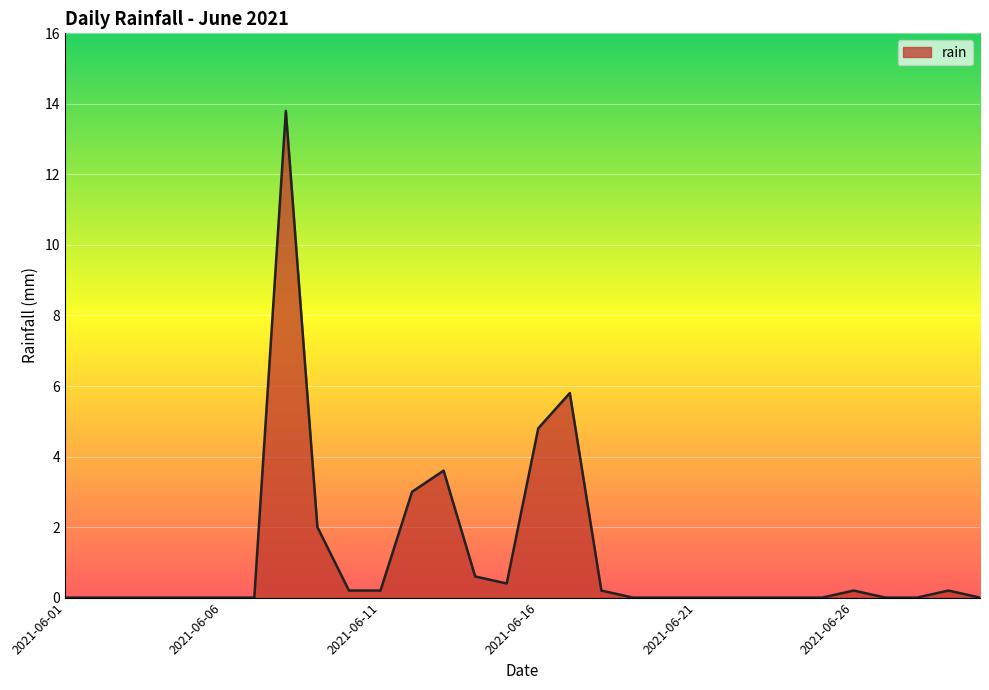

What is the difference between the maximum and minimum values?

13.8